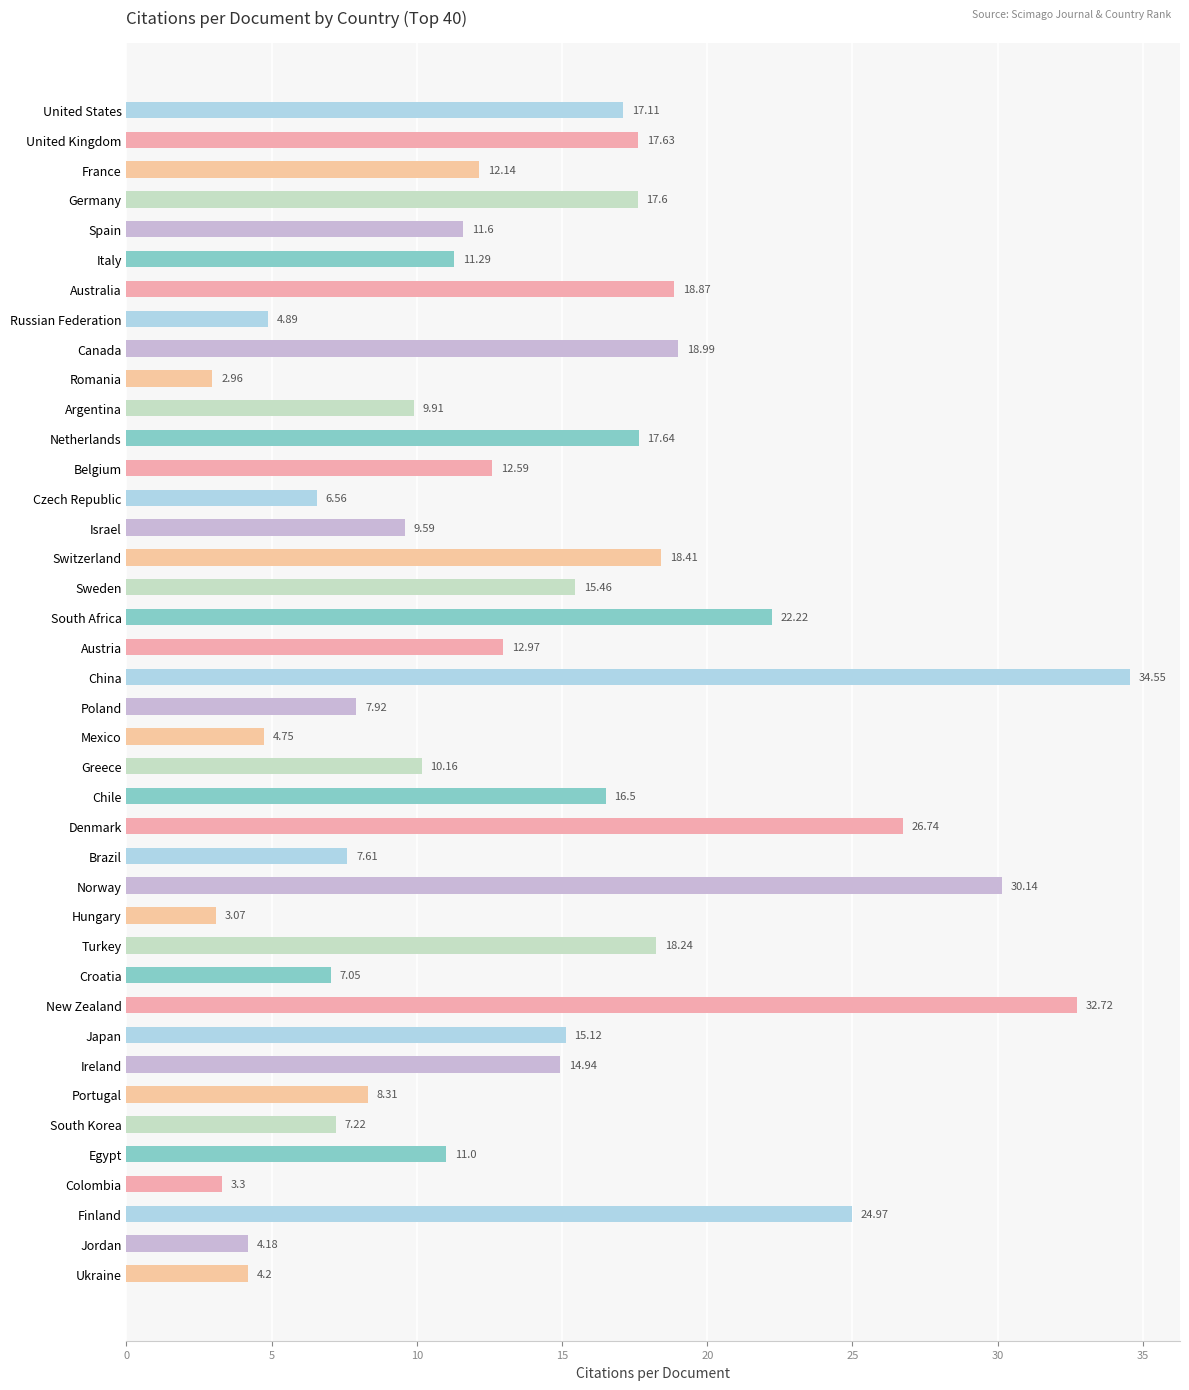

How many data points are less than 12?

19